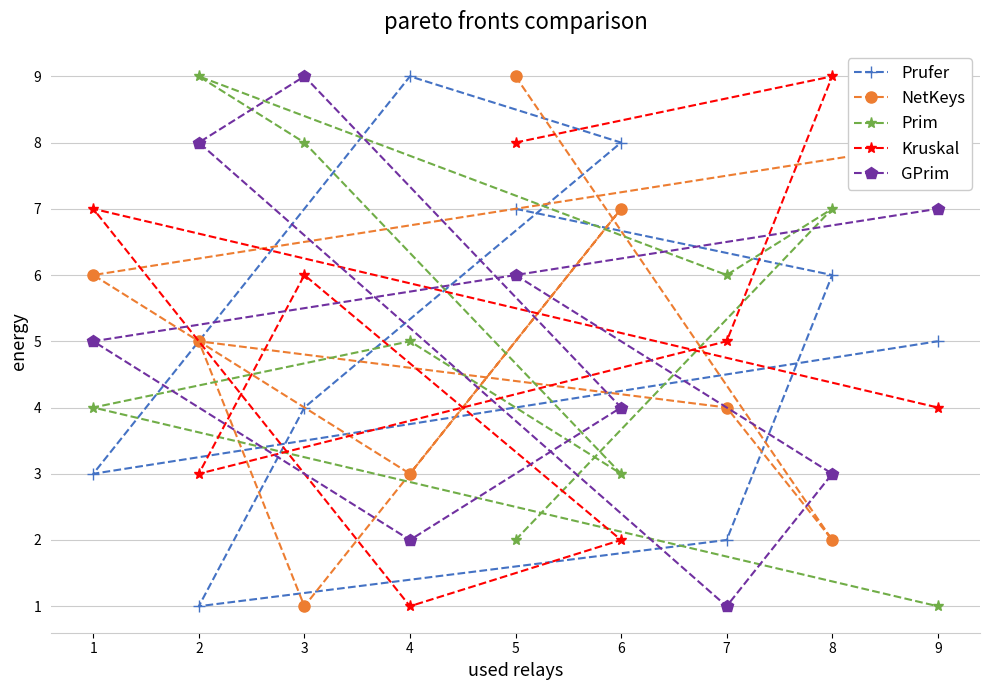

Which category has the lowest value in the Kruskal series?

4